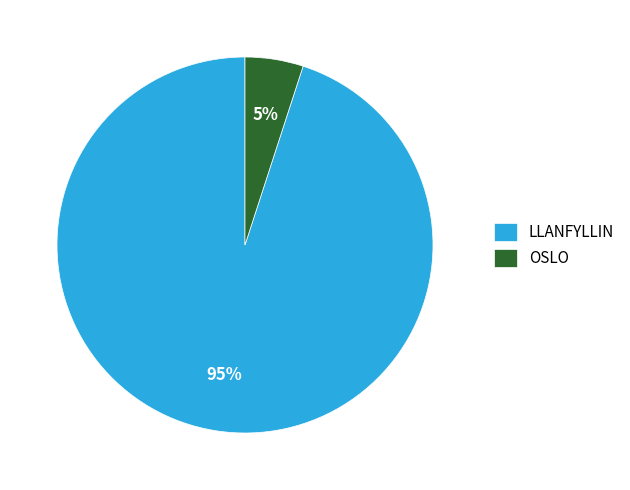

To the nearest percent, what percentage of the pie is OSLO?

5%